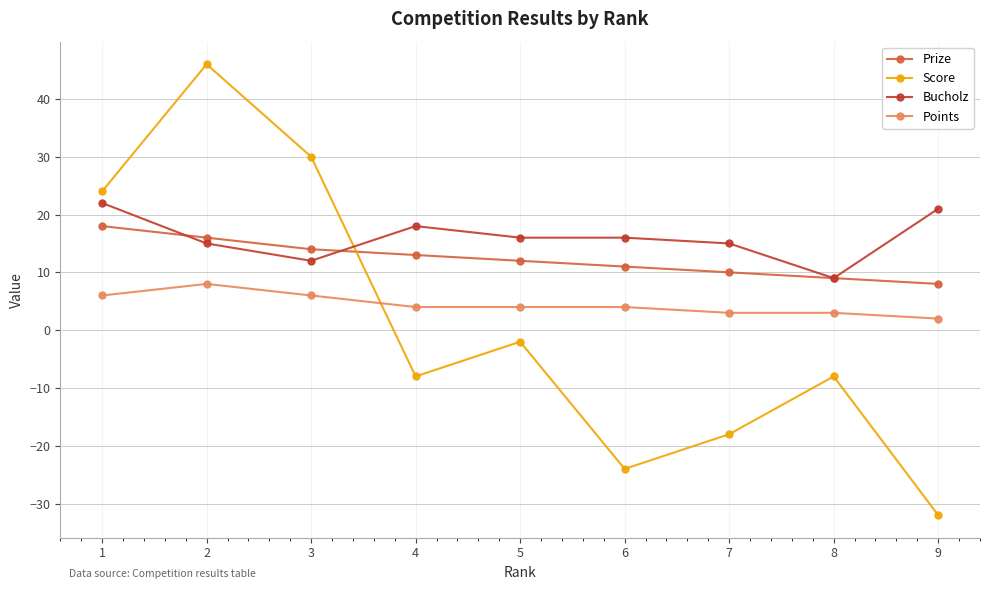

Where does the Score series first go above -8?

1